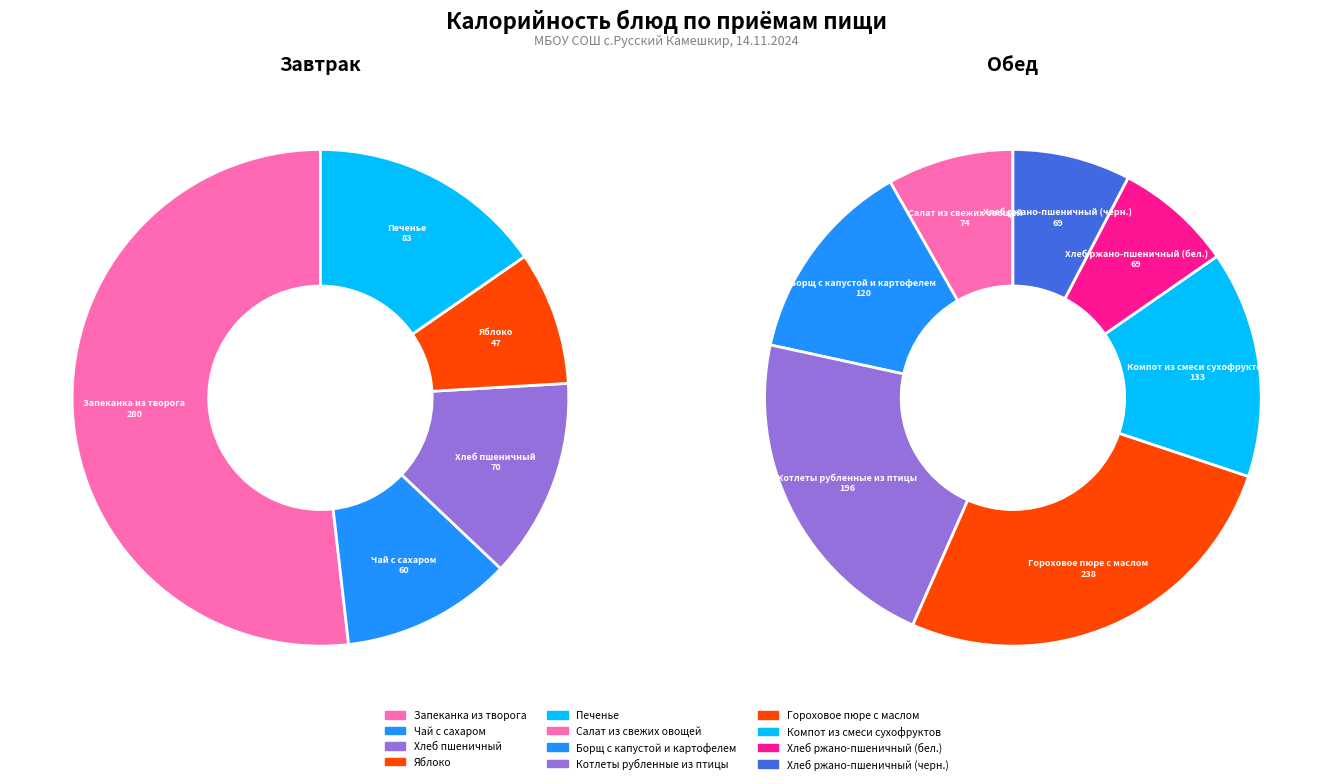

How many slices are in this pie chart?

12